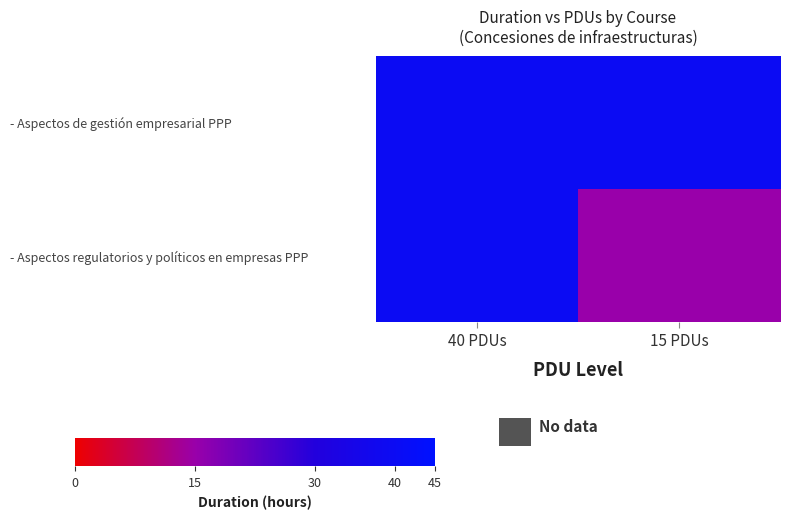

Which series has the largest range (max minus min)?

Aspectos regulatorios y políticos en empresas PPP